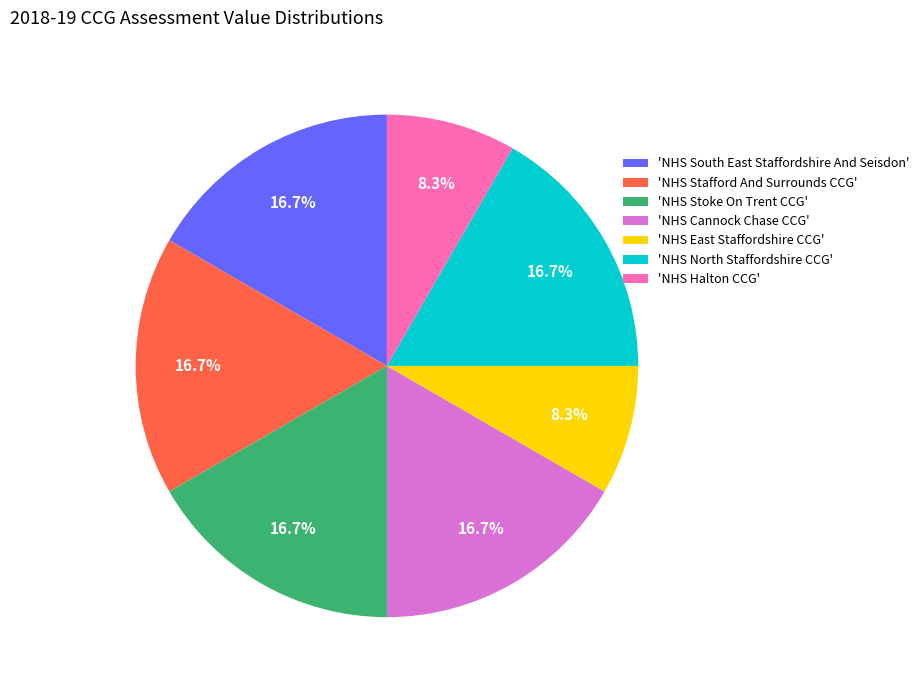

Is there a majority slice in this chart?

No